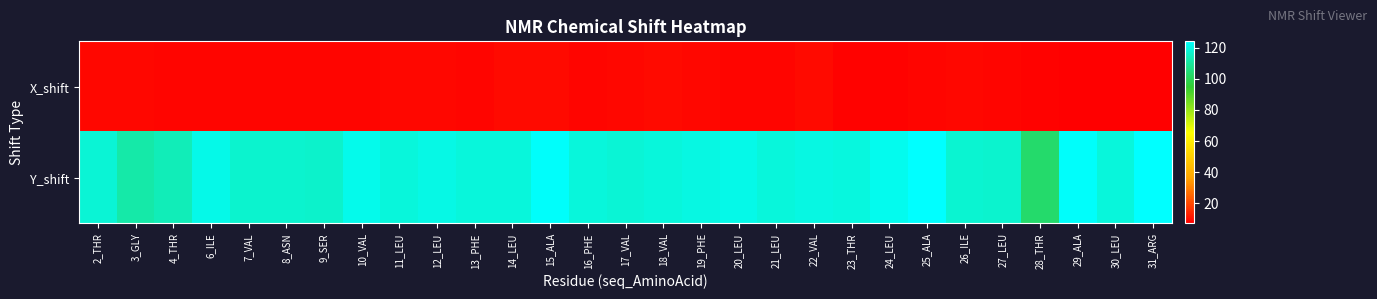

What is the difference between the highest and lowest values at 28_THR?

94.9